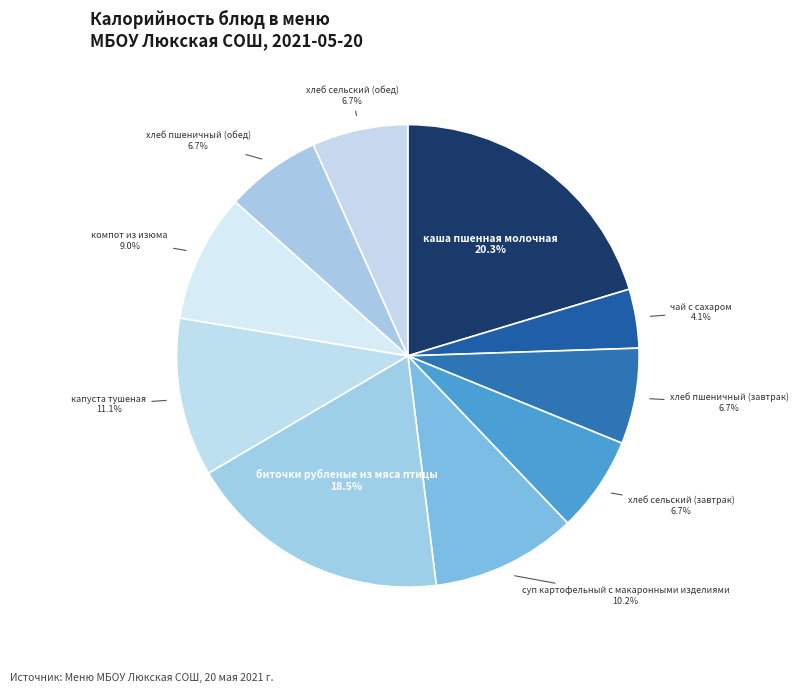

What is the smallest slice in the pie chart?

чай с сахаром